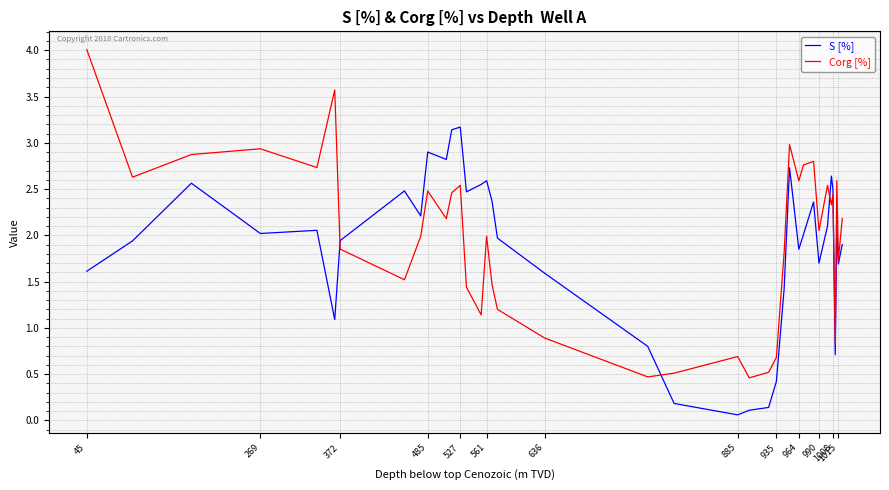

What is the maximum value for Corg [%]?

4.0